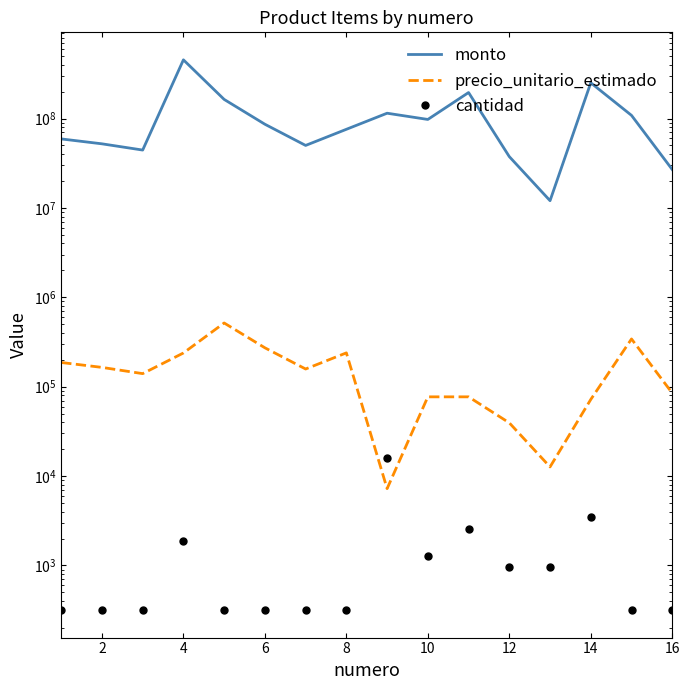

Where is the first local minimum for monto?

4